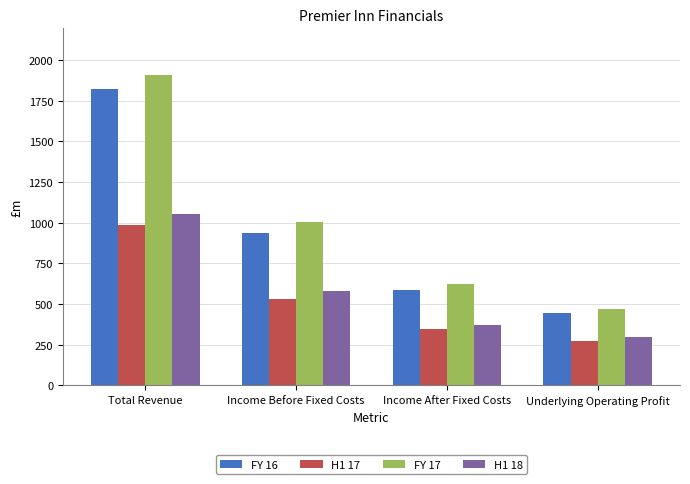

List the series in order of their peak value, highest first.

FY 17, FY 16, H1 18, H1 17